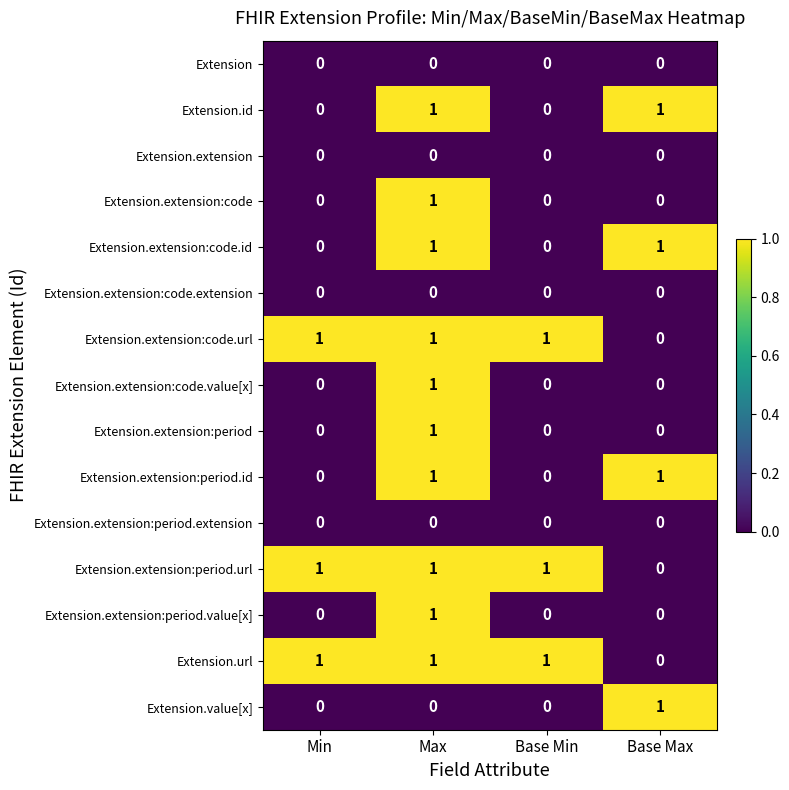

The value of Extension.extension:code.extension at Base Min is 0. True or false?

True